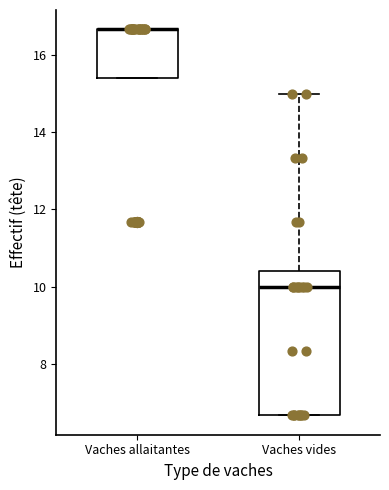

Where is the lower edge of the box for Vaches vides on the y-axis? The values are not printed on the chart, so give them approximately, as read against the axis.

6.6